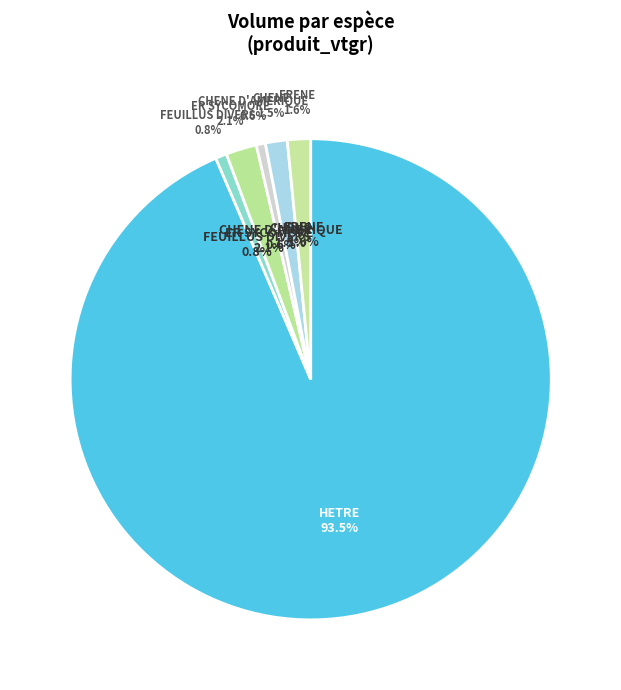

What is the smallest slice in the pie chart?

CHENE D'AMERIQUE